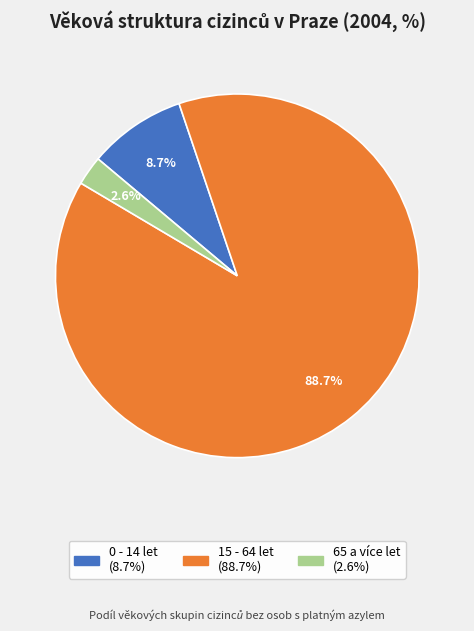

To the nearest percent, what is the difference between the largest and smallest slice percentages?

86%